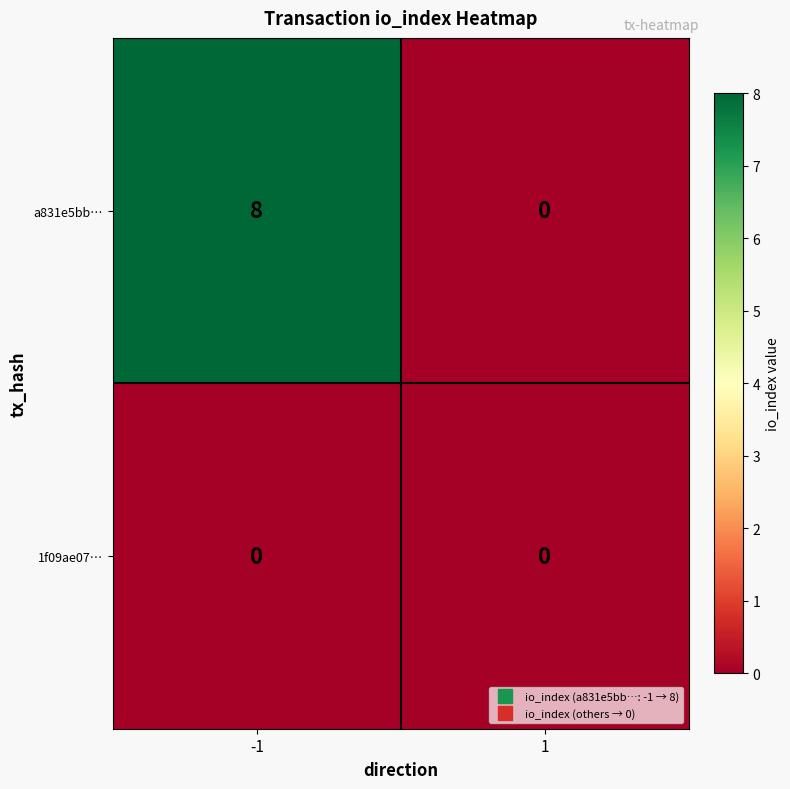

Reading right to left, transcribe all the data shown in this chart.

a831e5bb…: 1=0	-1=8
1f09ae07…: 1=0	-1=0